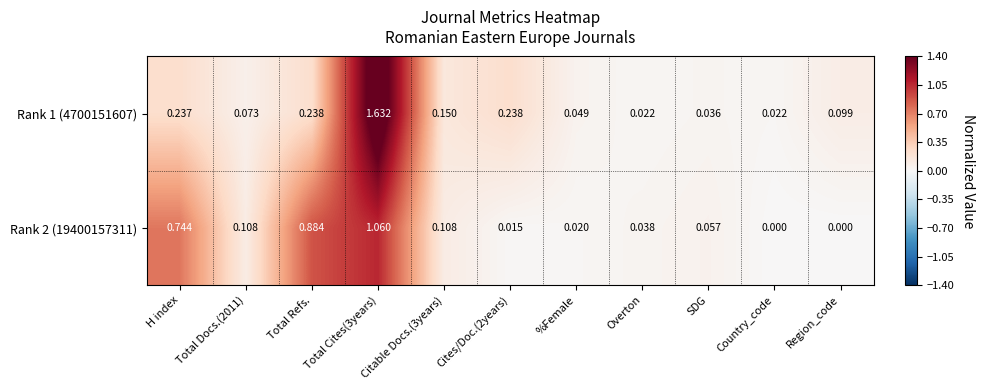

At how many categories does at least one series exceed 0?

11